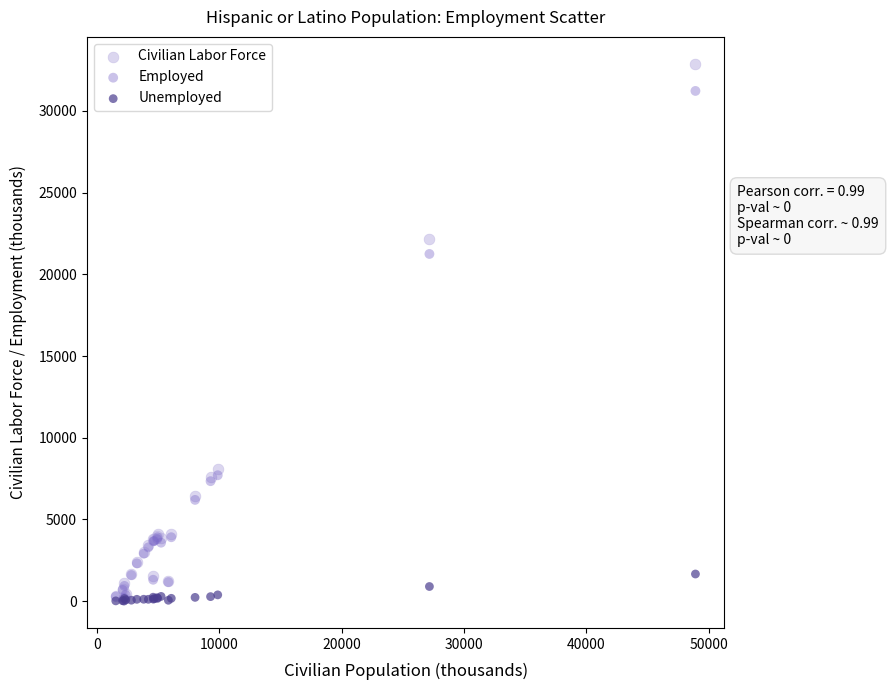

What are all the series names shown in the legend?

Civilian Labor Force, Employed, Unemployed